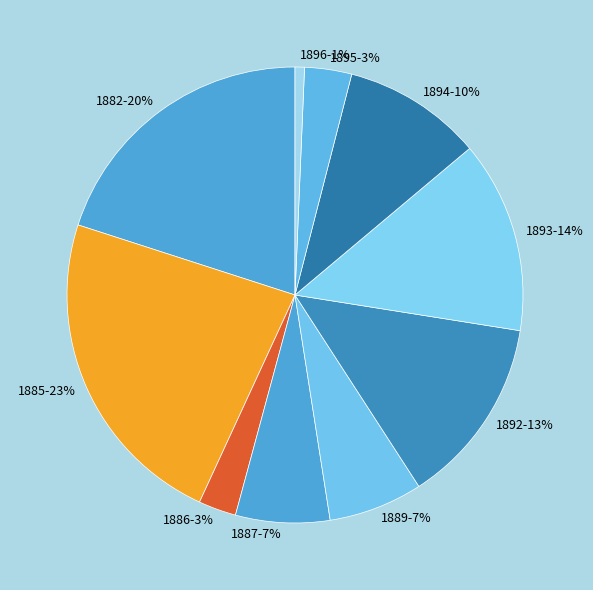

Do 1892-13% and 1893-14% together represent more than half of the pie?

No